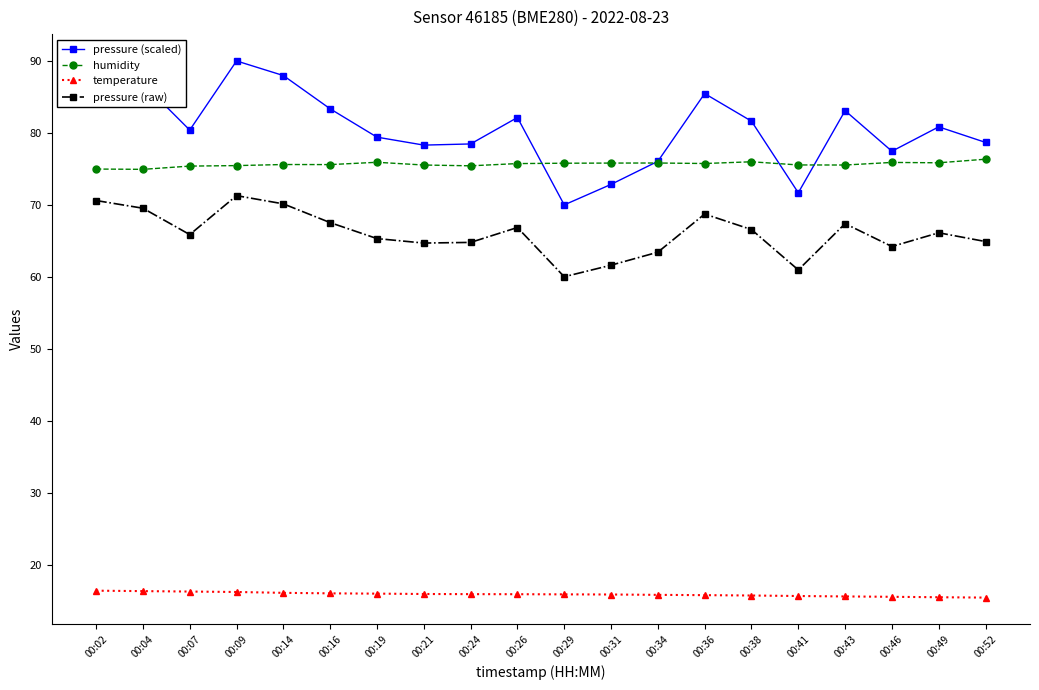

What is the smallest value displayed?

15.4